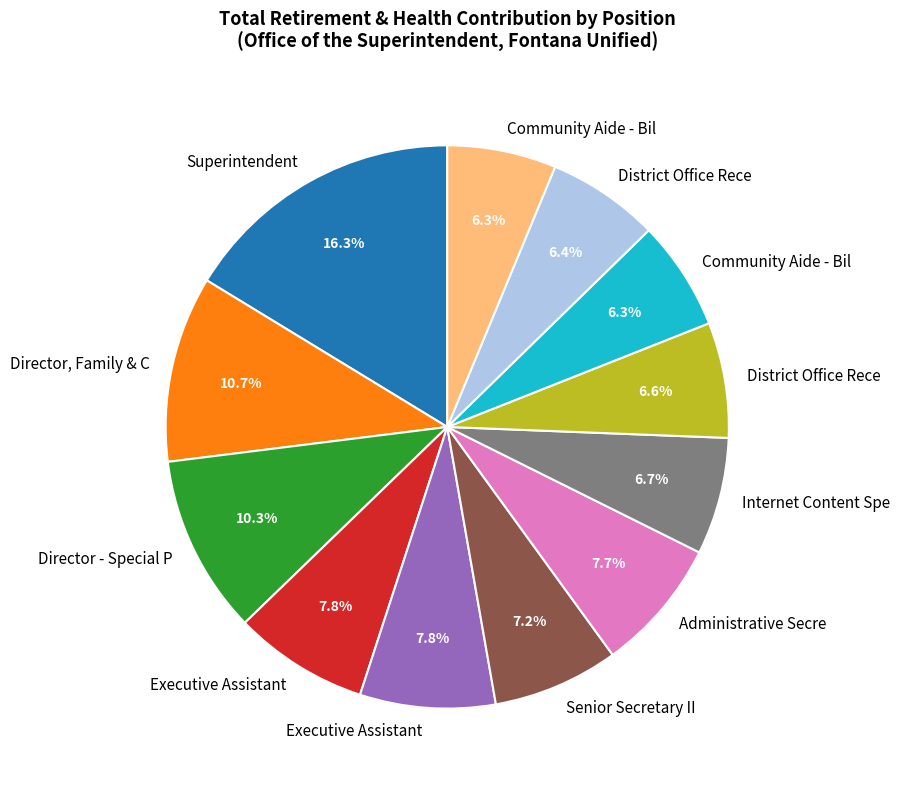

Is there a majority slice in this chart?

No